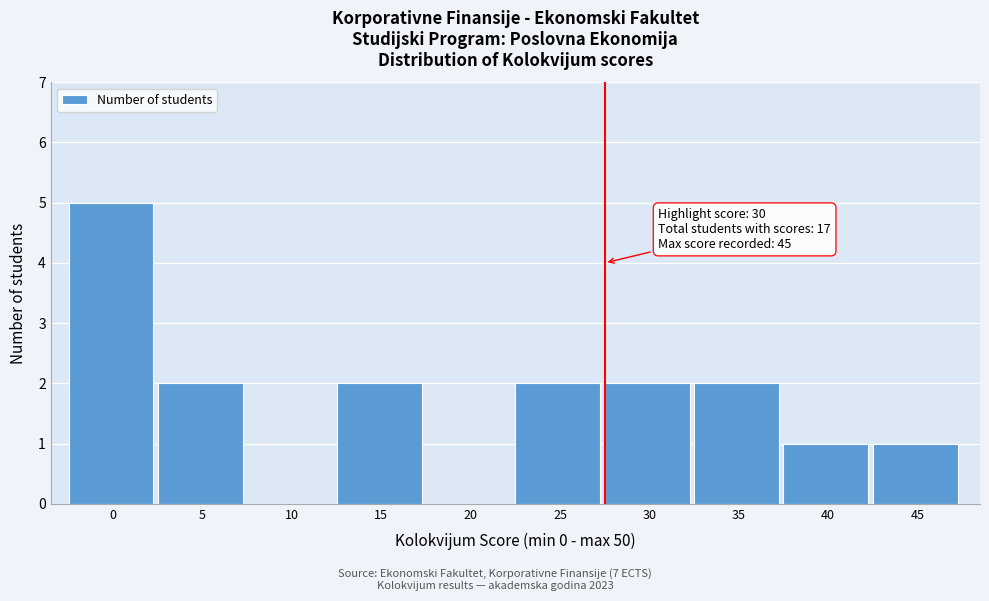

Reading left to right, what are all the values shown in this chart?

0=5	5=2	10=0	15=2	20=0	25=2	30=2	35=2	40=1	45=1